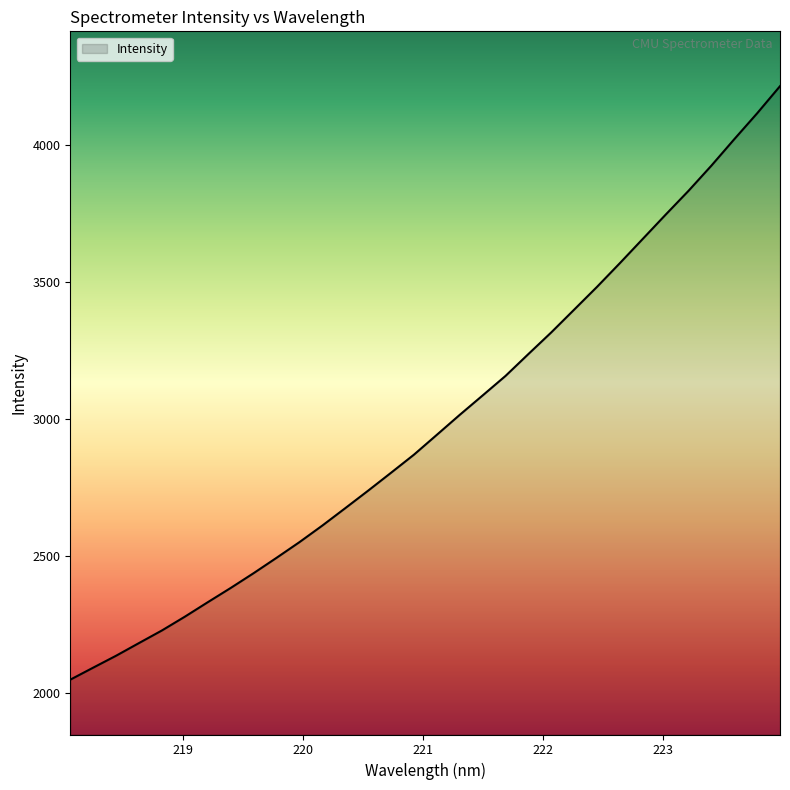

What is the greatest value displayed?

4213.9